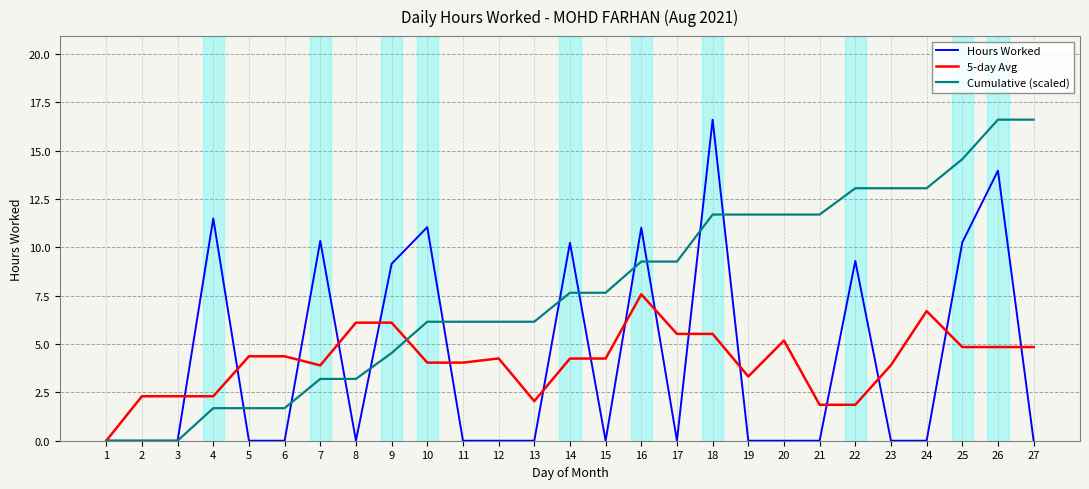

Which series has the largest total across all categories?

Cumulative (scaled)